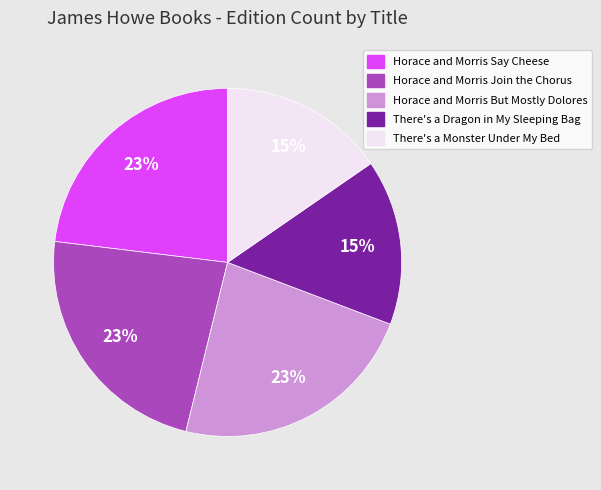

Do There's a Dragon in My Sleeping Bag and Horace and Morris Say Cheese together represent more than half of the pie?

No